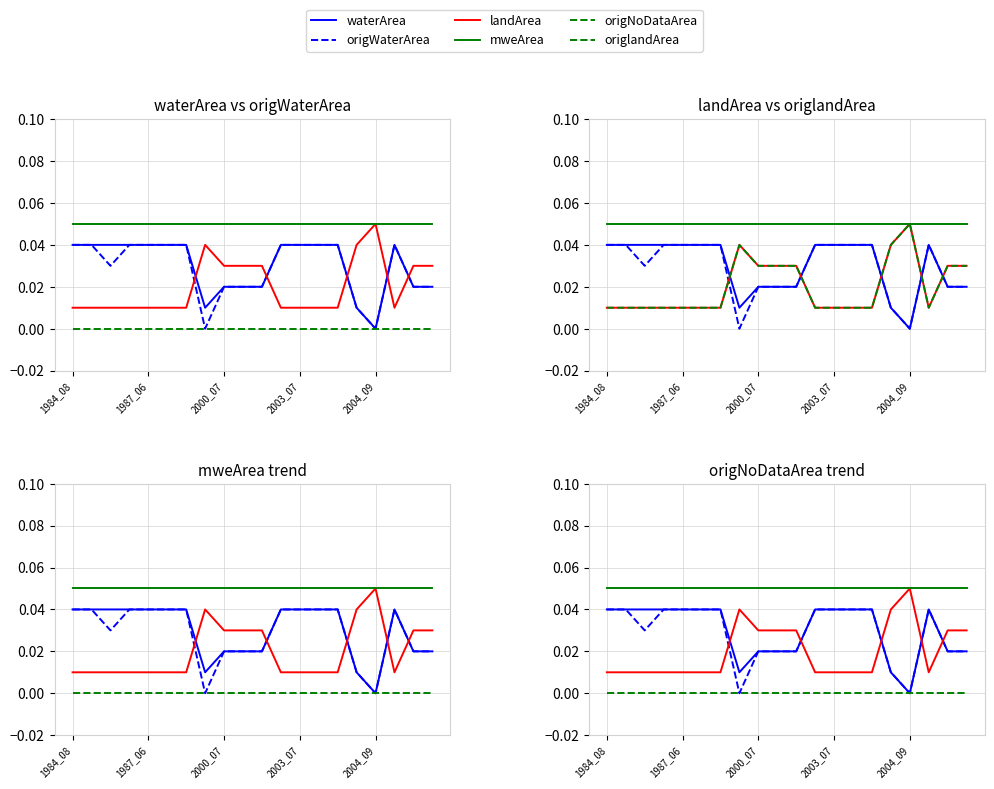

Reading right to left, what are all the values shown in this chart?

waterArea: 0.0	0.0	0.0	0.0	0.0	0.0	0.0	0.0	0.0	0.0	0.0	0.0	0.0	0.0	0.0	0.0	0.0	0.0	0.0	0.0
origWaterArea: 0.0	0.0	0.0	0.0	0.0	0.0	0.0	0.0	0.0	0.0	0.0	0.0	0.0	0.0	0.0	0.0	0.0	0.0	0.0	0.0
landArea: 0.0	0.0	0.0	0.1	0.0	0.0	0.0	0.0	0.0	0.0	0.0	0.0	0.0	0.0	0.0	0.0	0.0	0.0	0.0	0.0
mweArea: 0.1	0.1	0.1	0.1	0.1	0.1	0.1	0.1	0.1	0.1	0.1	0.1	0.1	0.1	0.1	0.1	0.1	0.1	0.1	0.1
origNoDataArea: 0.0	0.0	0.0	0.0	0.0	0.0	0.0	0.0	0.0	0.0	0.0	0.0	0.0	0.0	0.0	0.0	0.0	0.0	0.0	0.0
origlandArea: 0.0	0.0	0.0	0.1	0.0	0.0	0.0	0.0	0.0	0.0	0.0	0.0	0.0	0.0	0.0	0.0	0.0	0.0	0.0	0.0